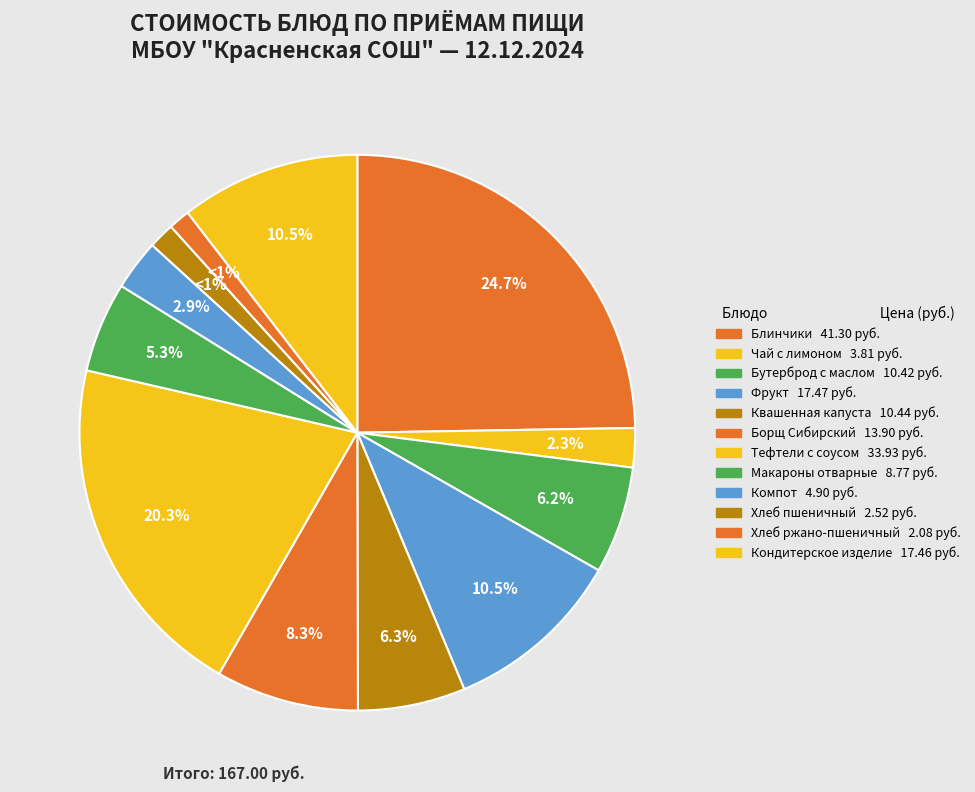

Count the number of slices in the pie.

12